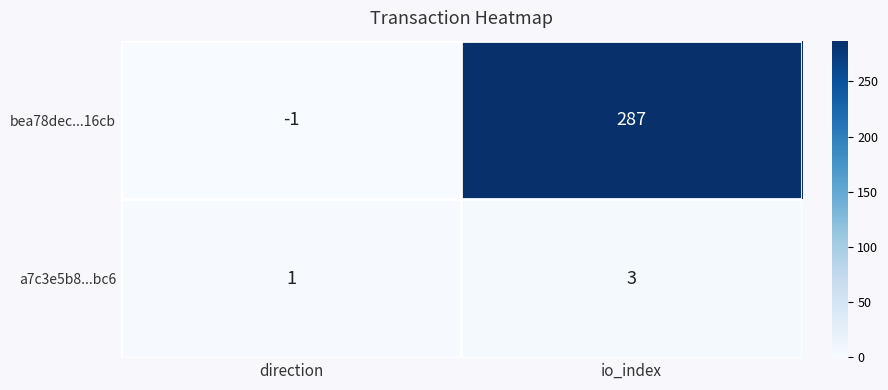

What is the difference between the highest and lowest values at io_index?

284